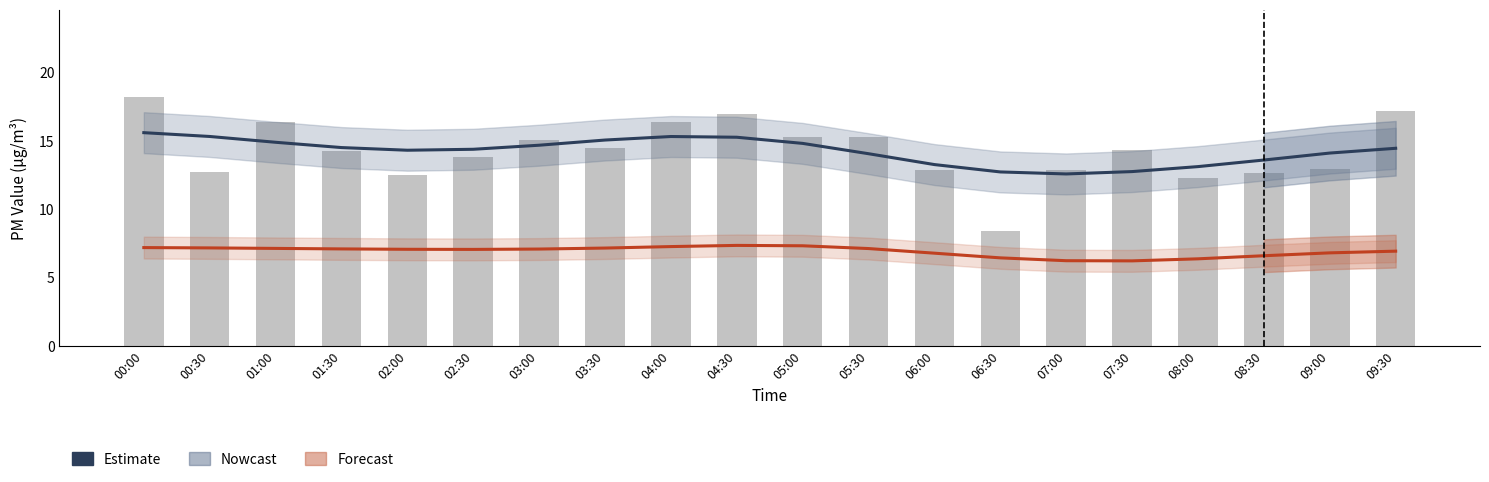

What is the spread (max minus min) of values at 05:30?

6.9